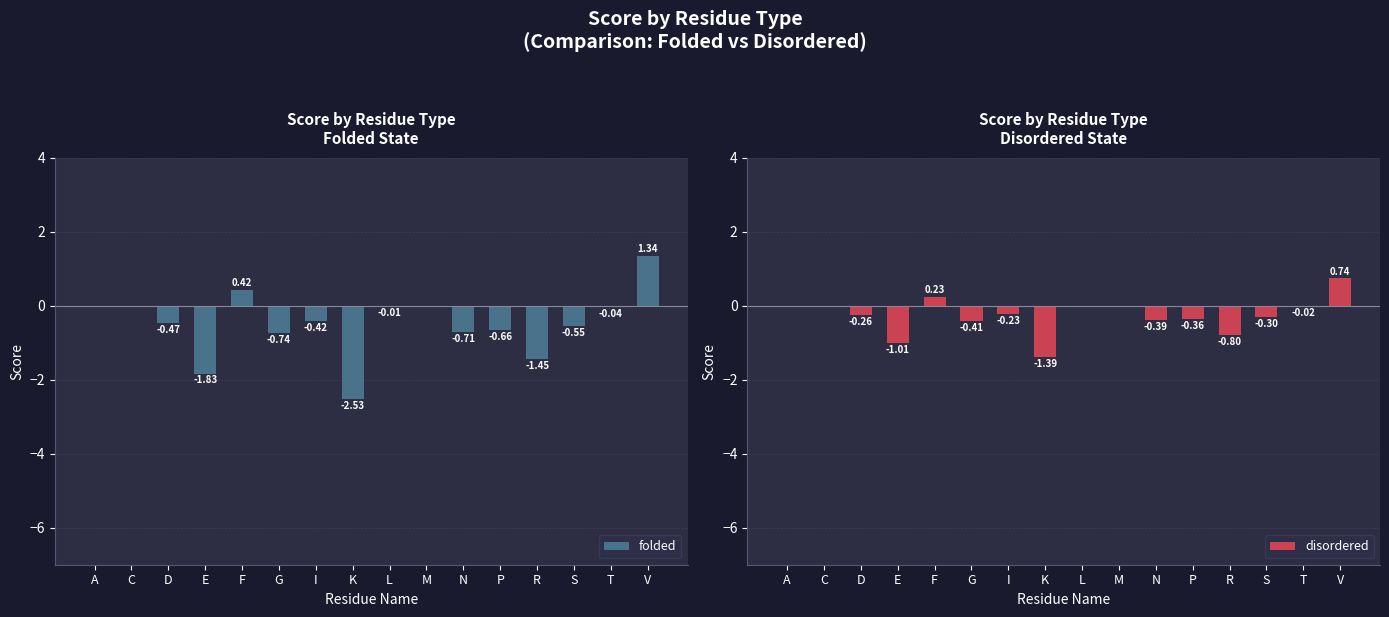

What is the label of the 2nd bar from the right?

T